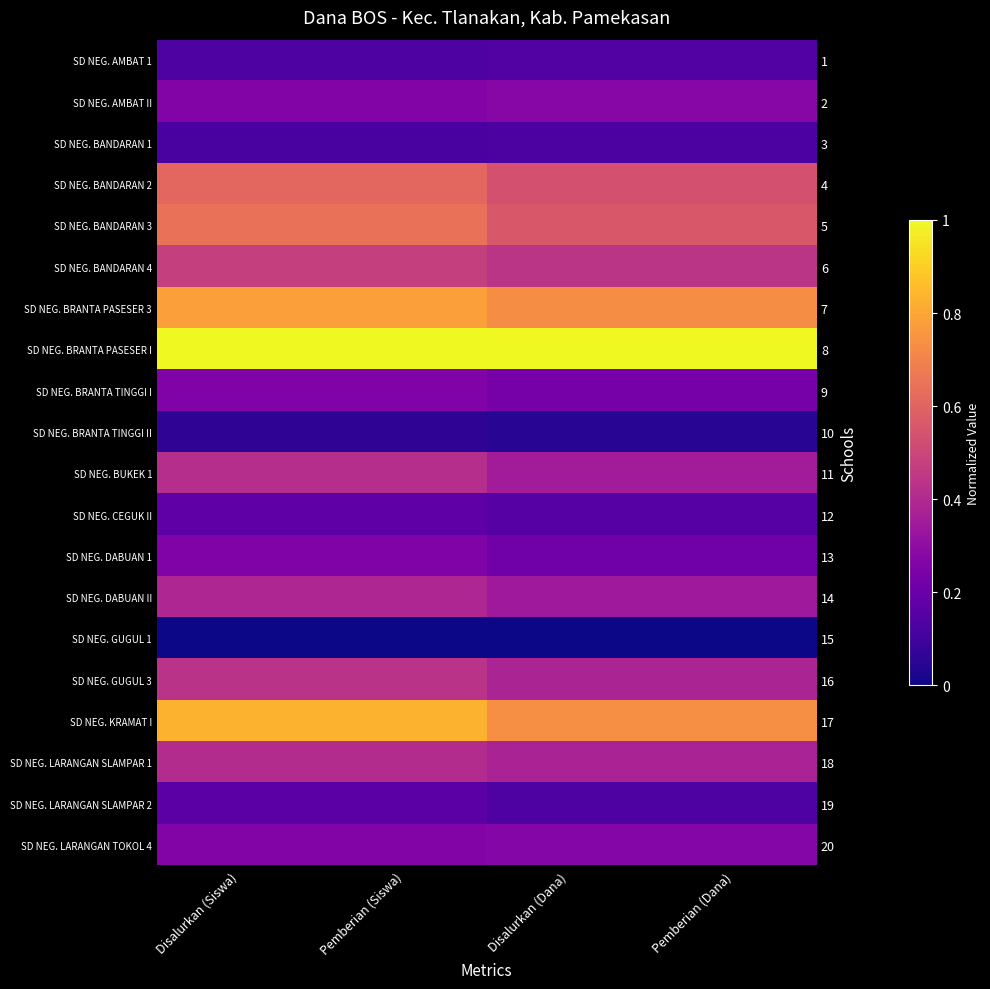

List the series in order of their peak value, lowest first.

row_14, row_9, row_2, row_0, row_18, row_11, row_8, row_12, row_19, row_1, row_13, row_17, row_10, row_15, row_5, row_3, row_4, row_6, row_16, row_7